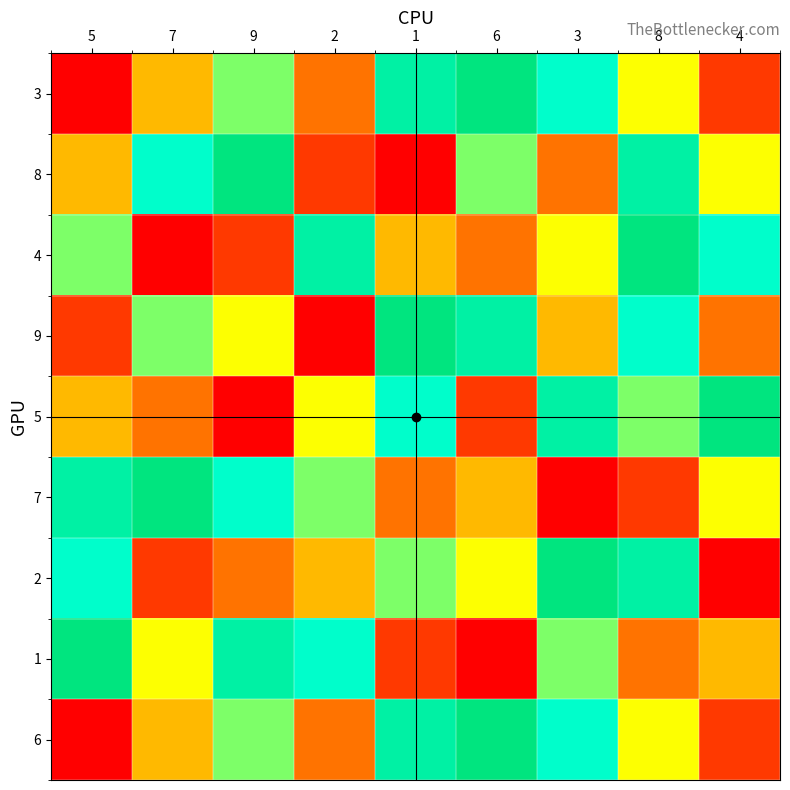

What is the difference between the highest and lowest values at 7?

8